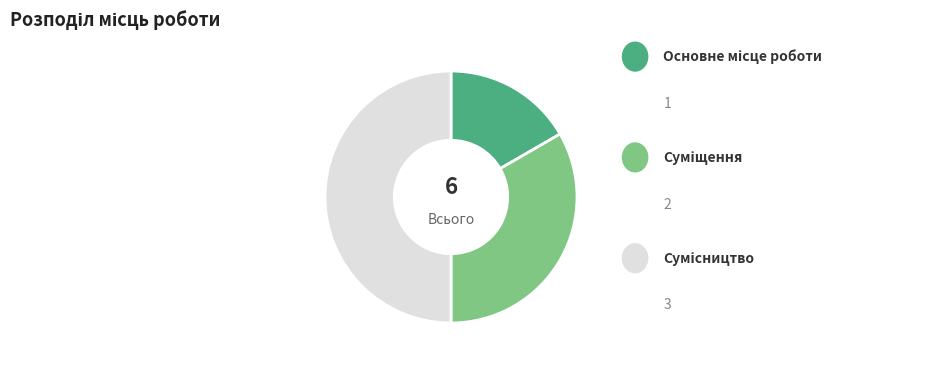

How many segments does this pie chart have?

3